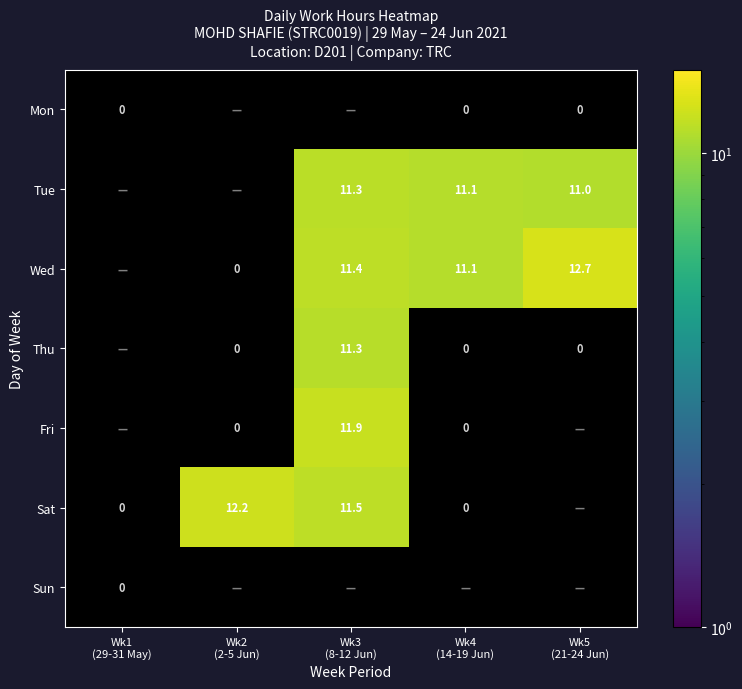

At which label does Mon reach its minimum?

Wk1 (29-31 May)